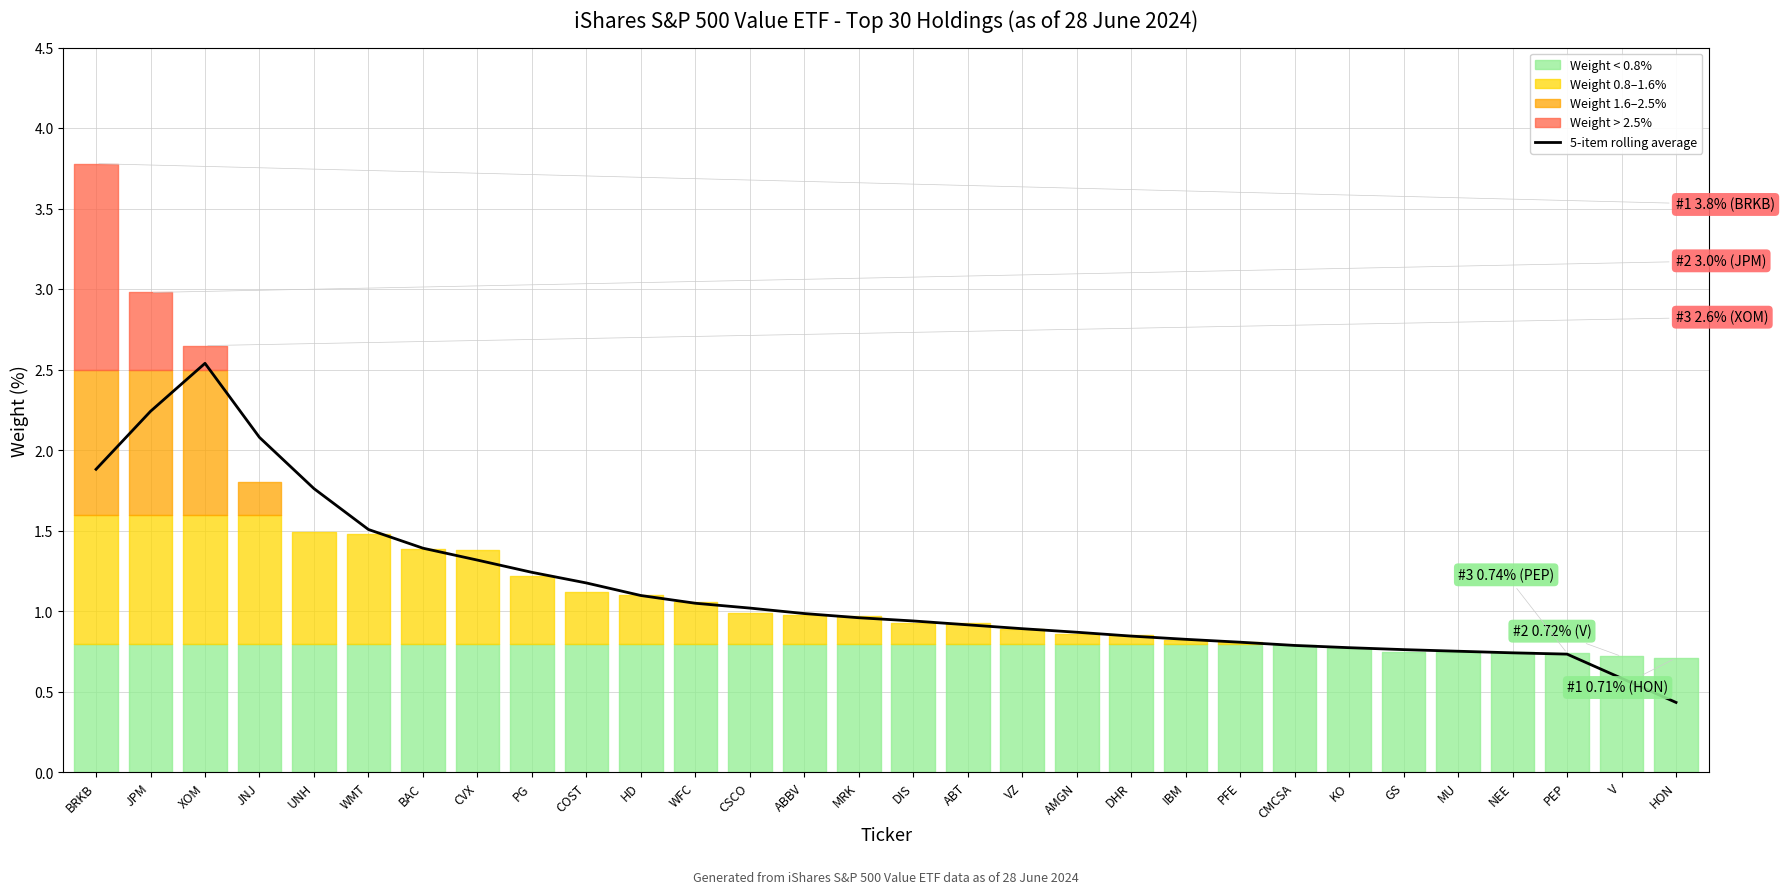

What is the sum of all values?

33.9